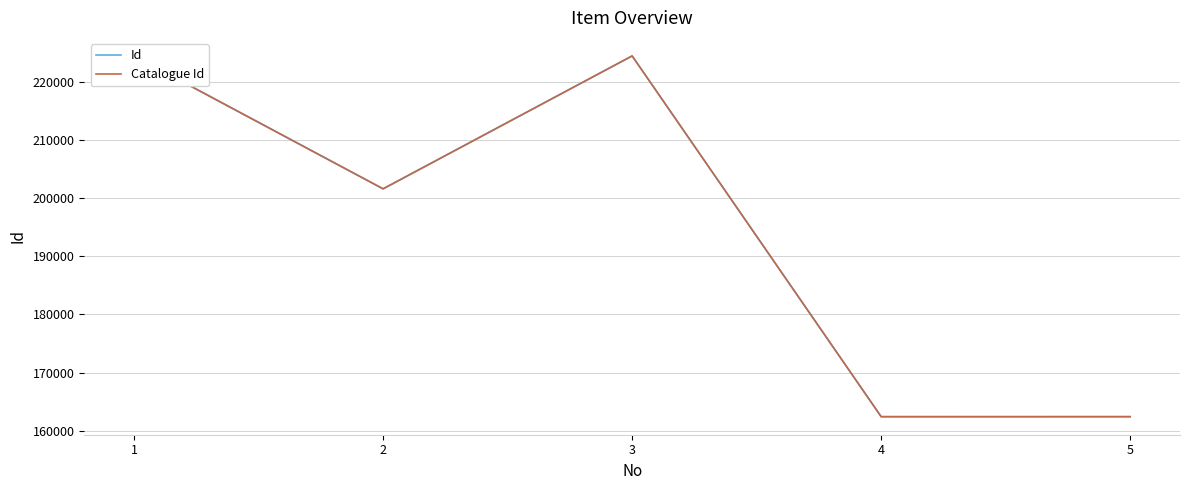

What value does the Id series have at 3?

224437